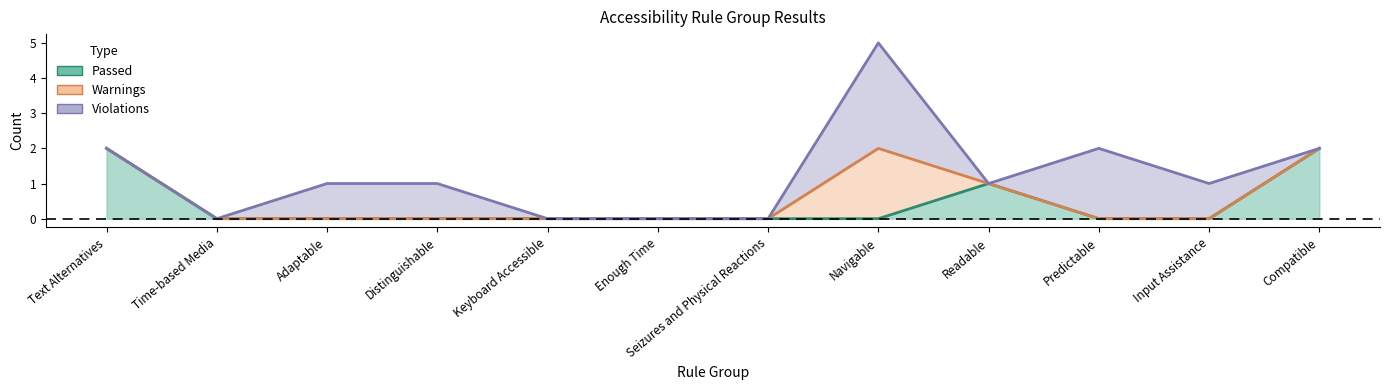

True or false: Violations has more than 1 interior local peaks.

True